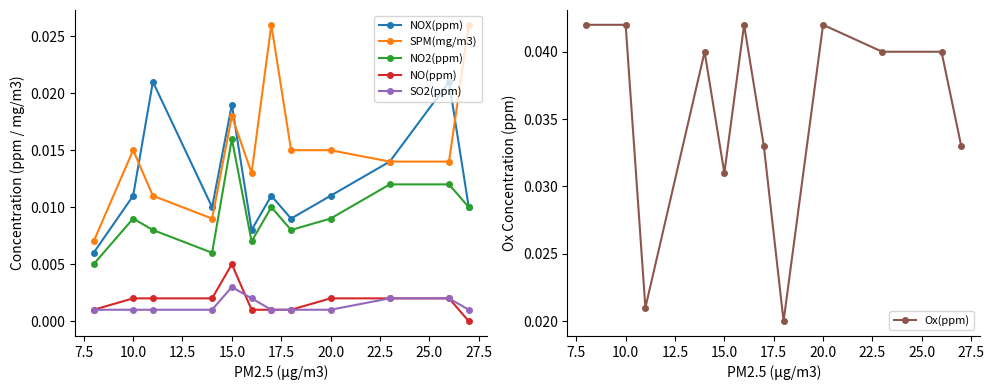

Which category has the highest value in the NO(ppm) series?

15.0